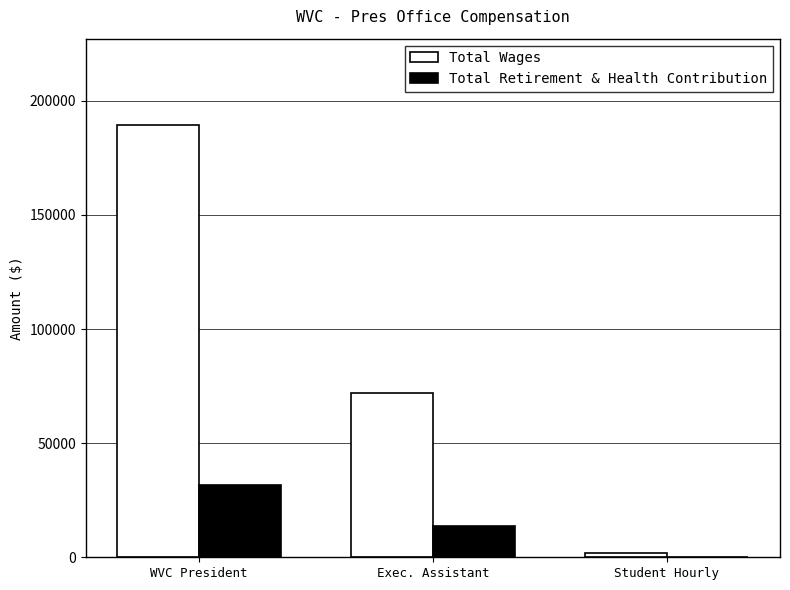

What are all the series names shown in the legend?

Total Wages, Total Retirement & Health Contribution